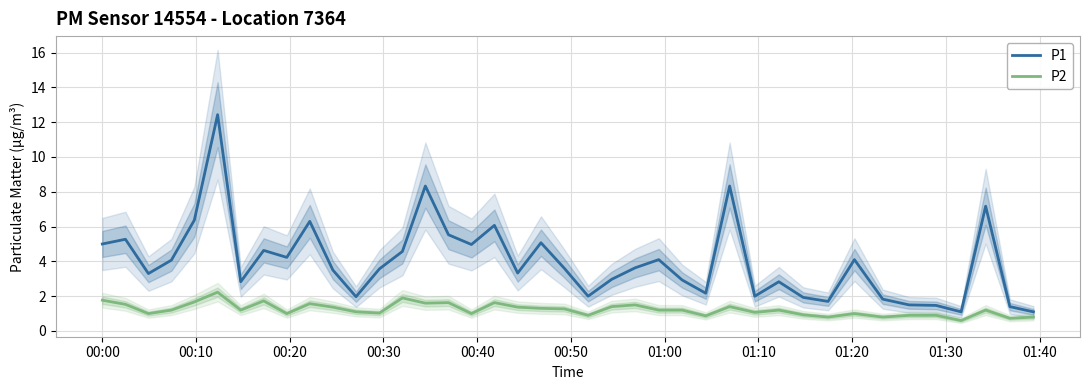

What is the difference between the maximum and minimum values in the P1 series?

11.3